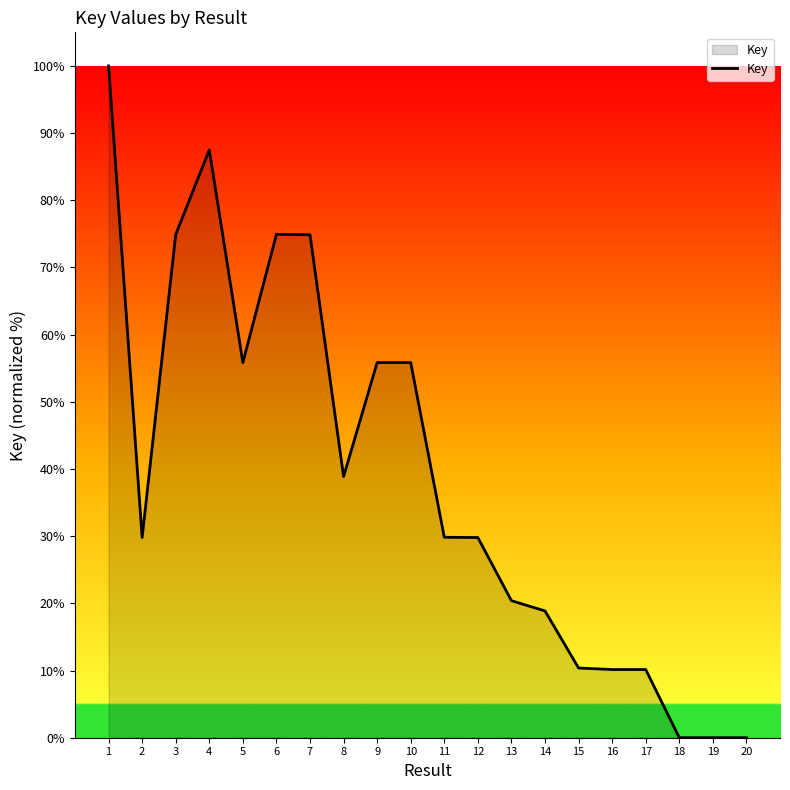

What is the average value?

38.9